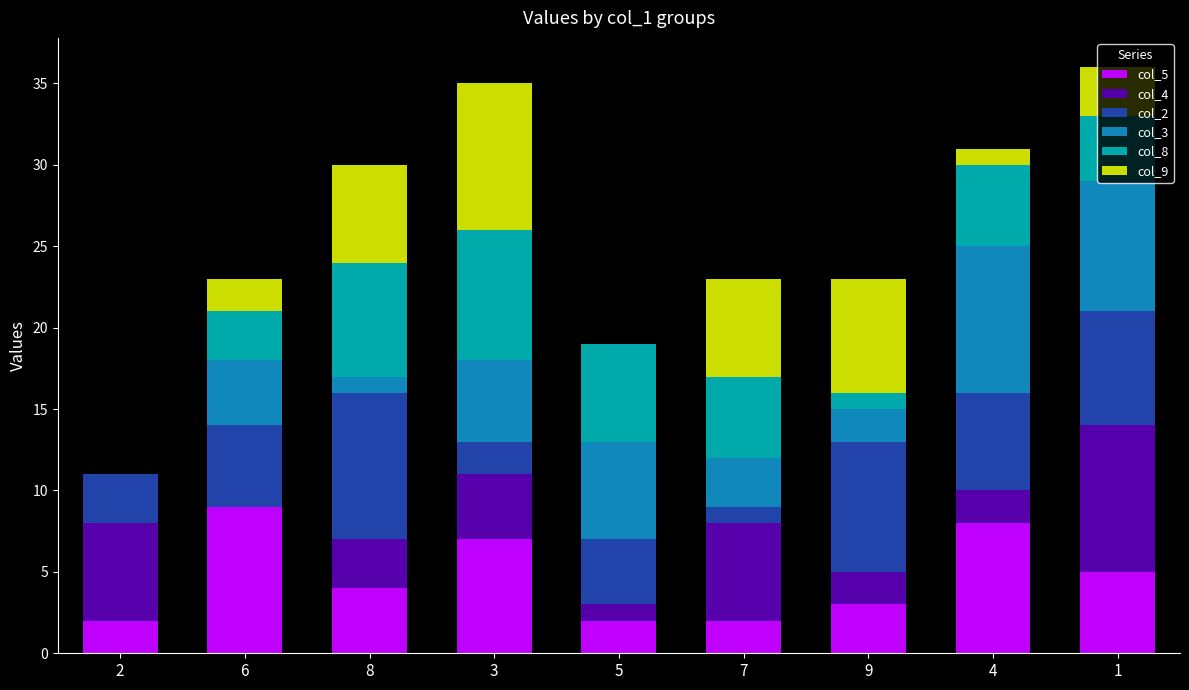

Is it true that col_5 equals 4 at 6?

False